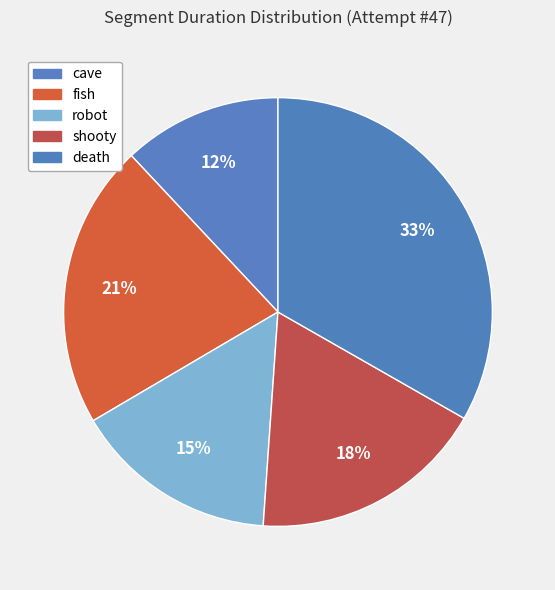

Count the number of slices in the pie.

5